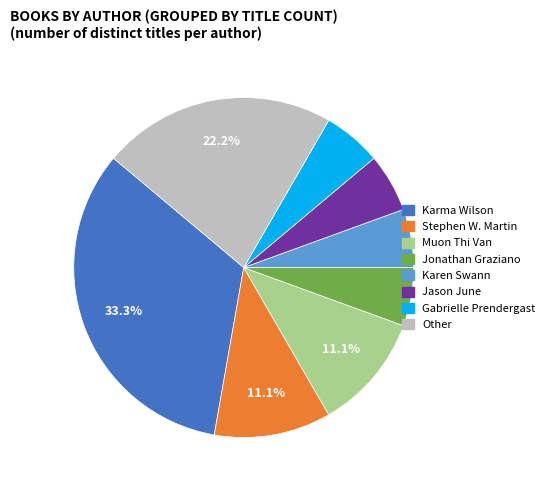

Which slice is the largest?

Karma Wilson